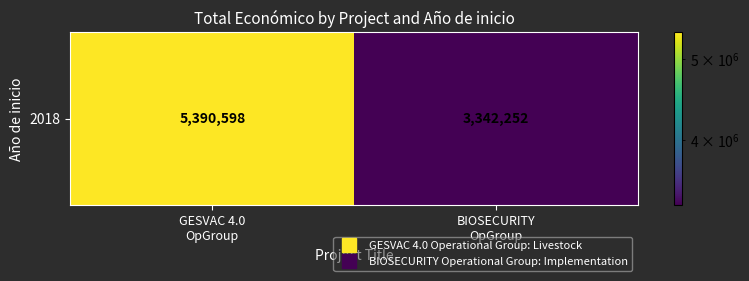

What is the greatest value displayed?

5390598